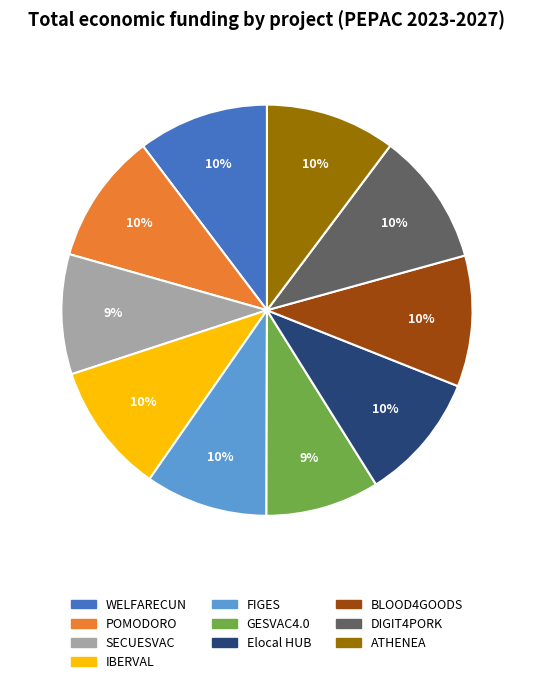

To the nearest percent, what is the combined percentage of FIGES and GESVAC4.0?

19%